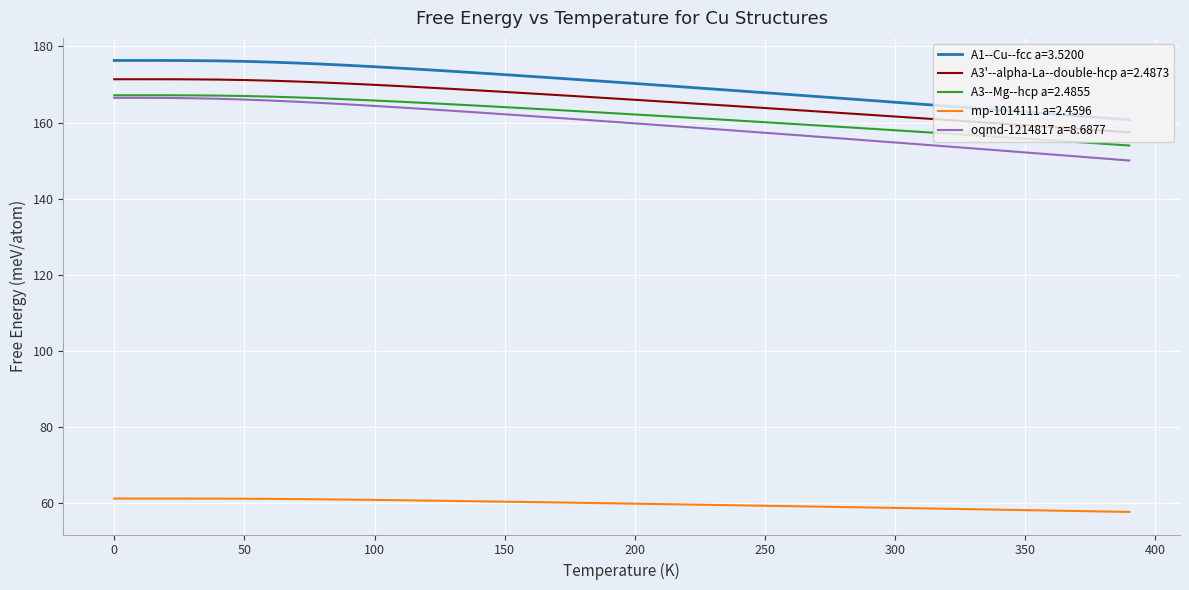

What is the greatest value displayed?

176.3